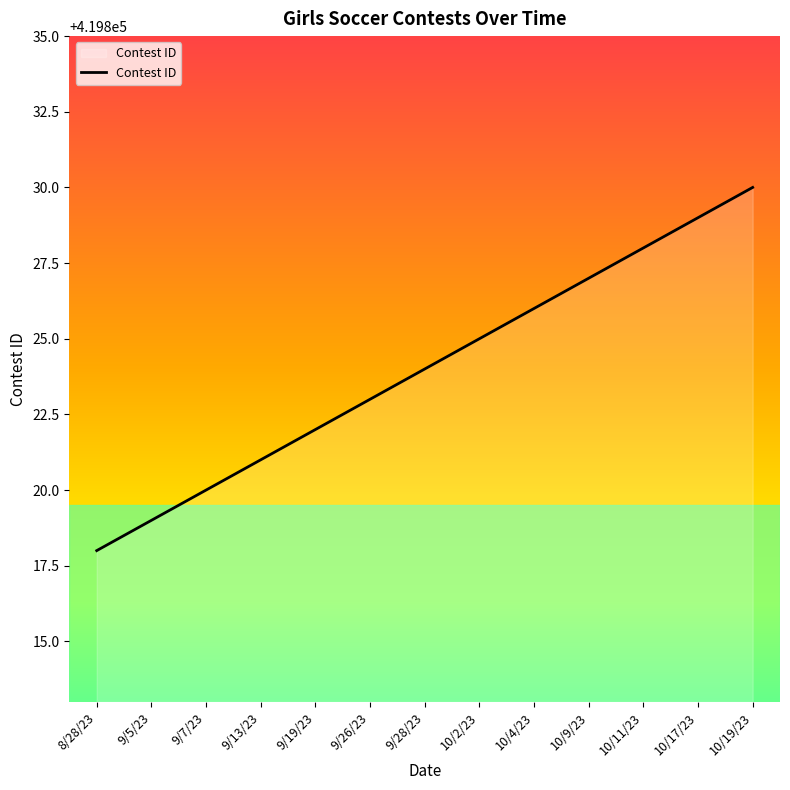

The chart shows a value of 628270 at 10/2/23. True or false?

False